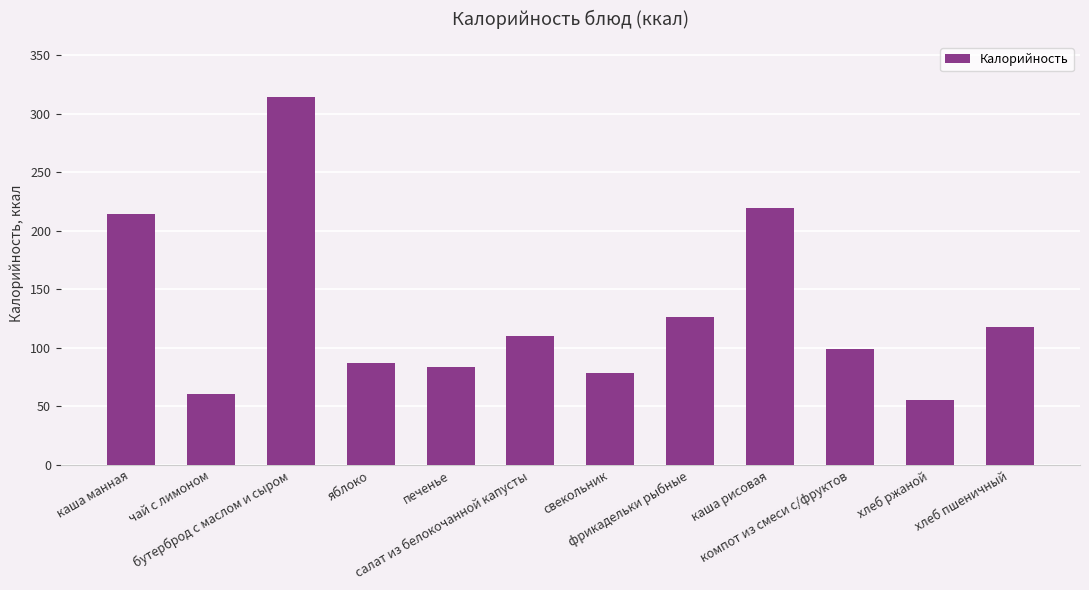

What is the value of the 2nd bar from the left?

61.0